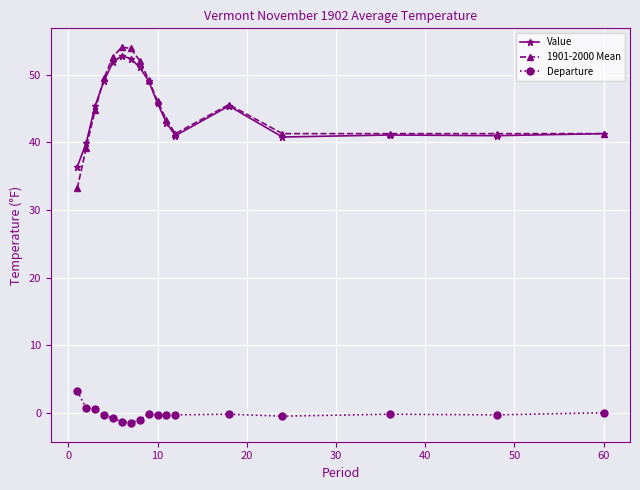

True or false: Departure and Value cross at least once.

False